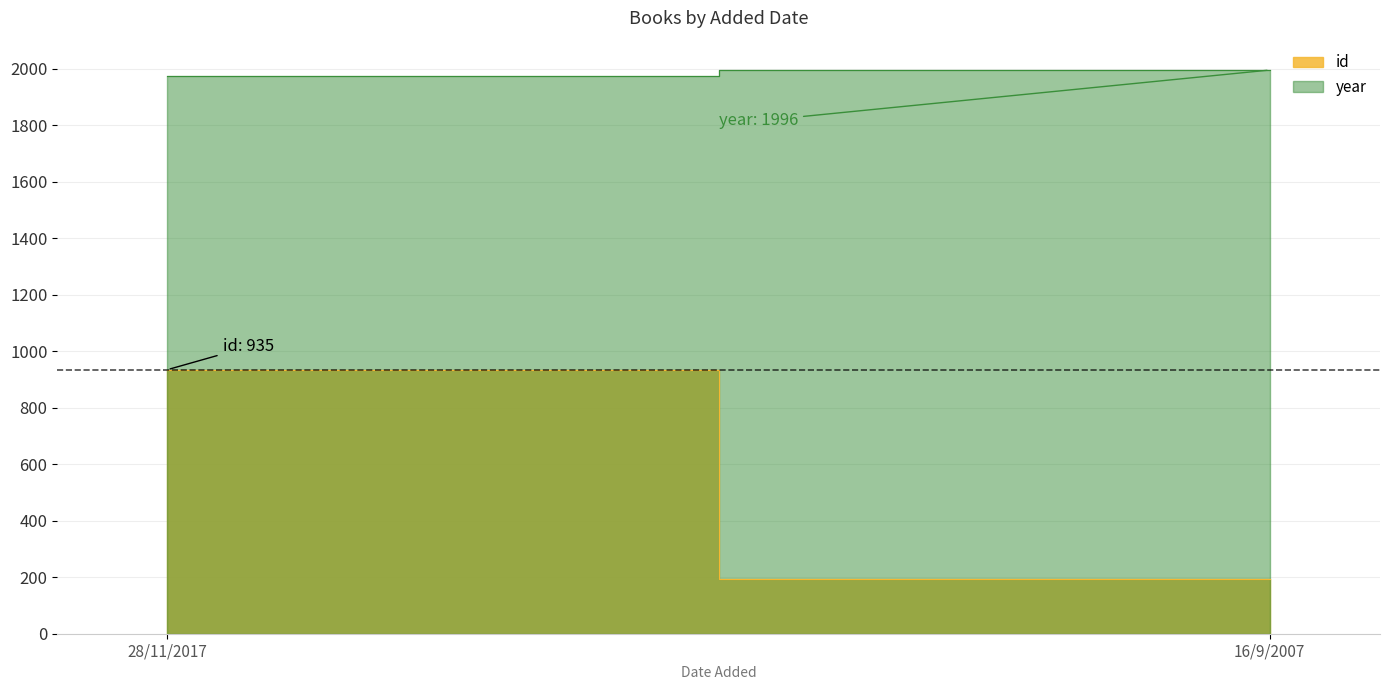

How many lines are shown in the chart?

2